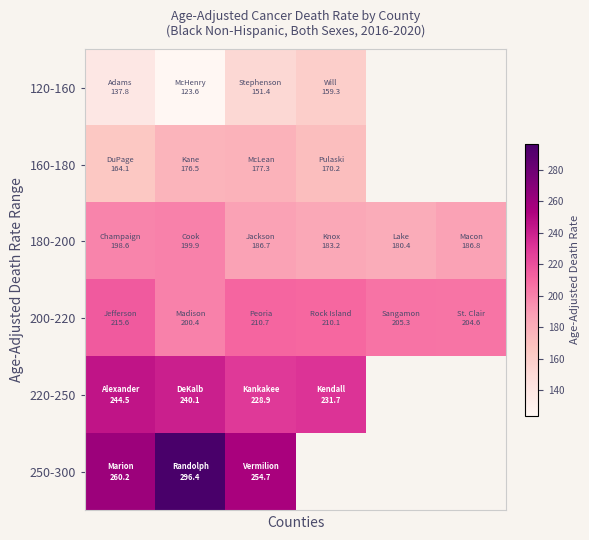

At which category is the sum across all series the highest?

1